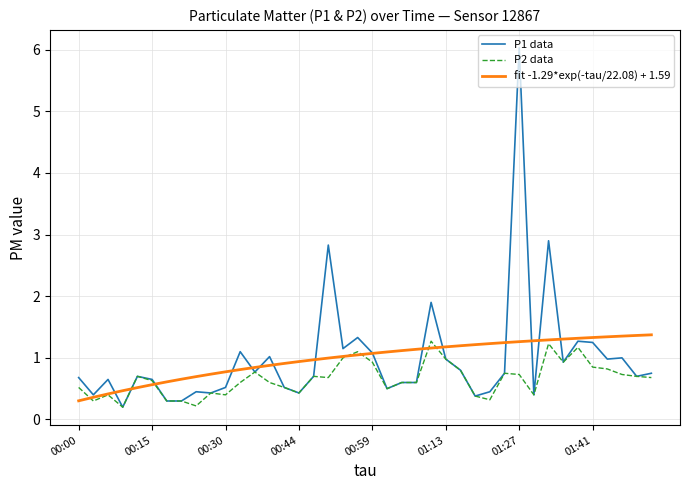

What is the maximum value shown in the chart?

6.0